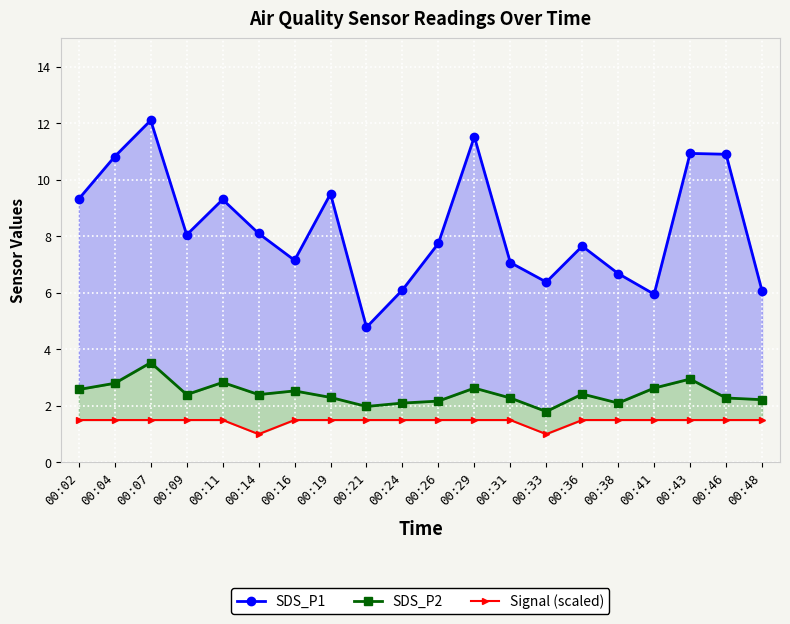

Count the number of data series in this chart.

3